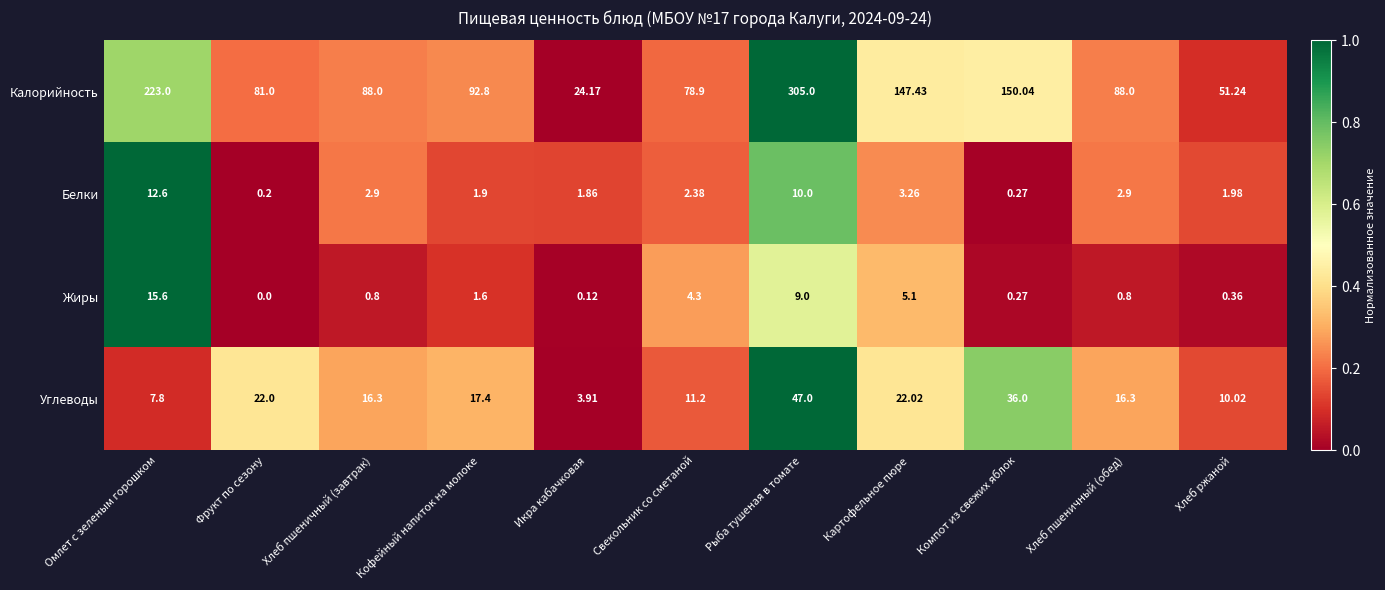

How many series are shown in this chart?

4